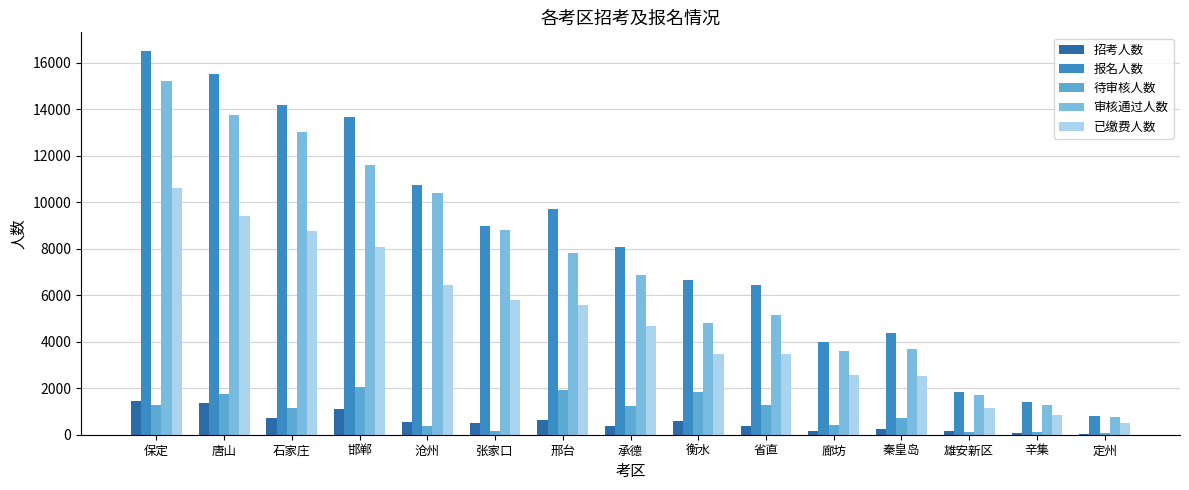

Rank the series at 石家庄 from lowest to highest value.

招考人数, 待审核人数, 已缴费人数, 审核通过人数, 报名人数